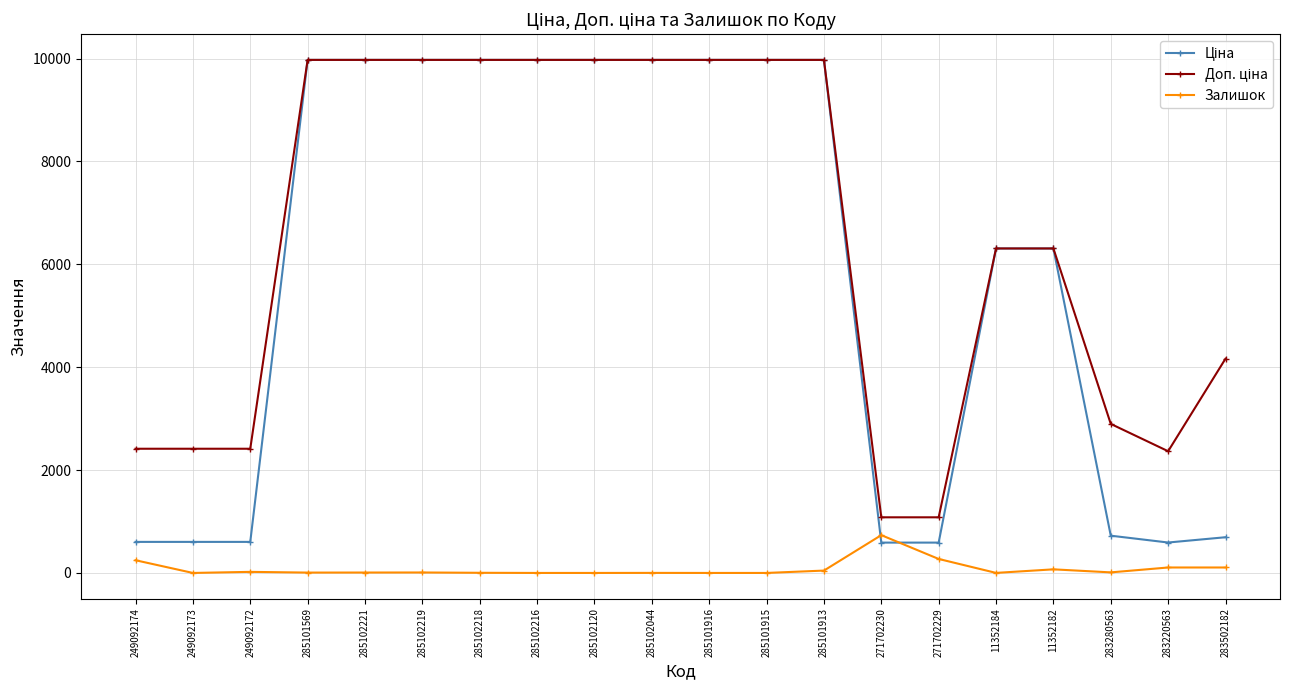

At how many categories does at least one series exceed 2560?

14